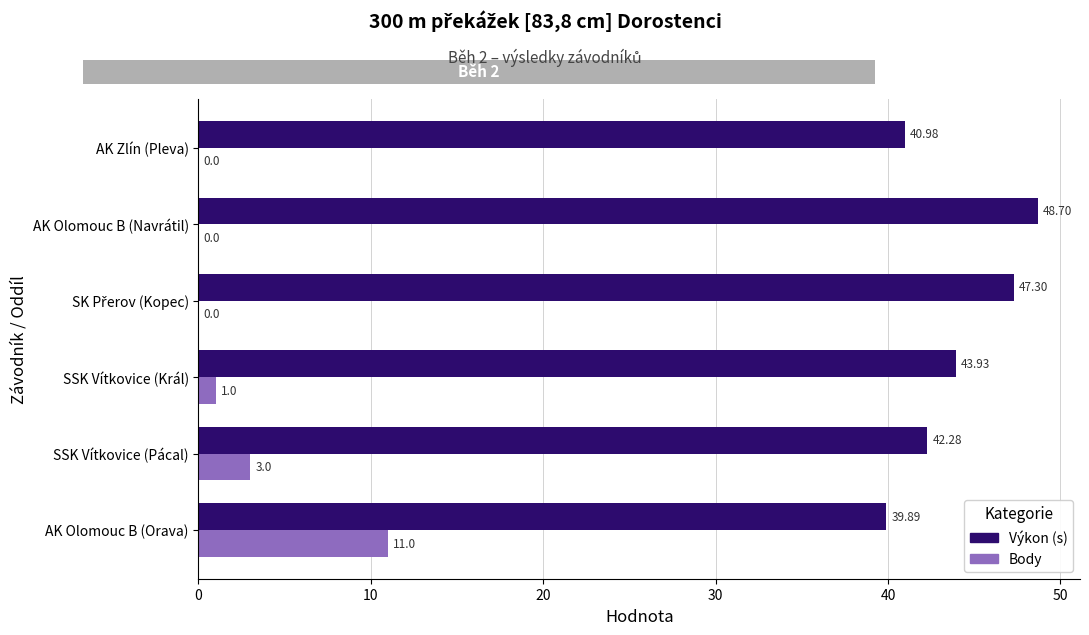

Which series changed the most between SSK Vítkovice (Pácal) and AK Olomouc B (Navrátil)?

Výkon (s)